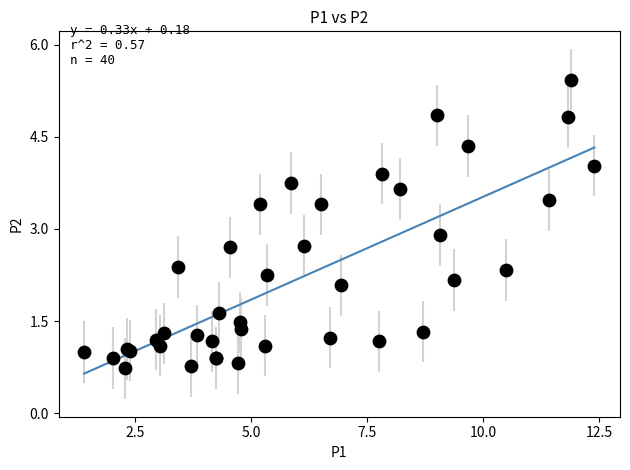

What Y value in the scatter plot is closest to 3?

2.9